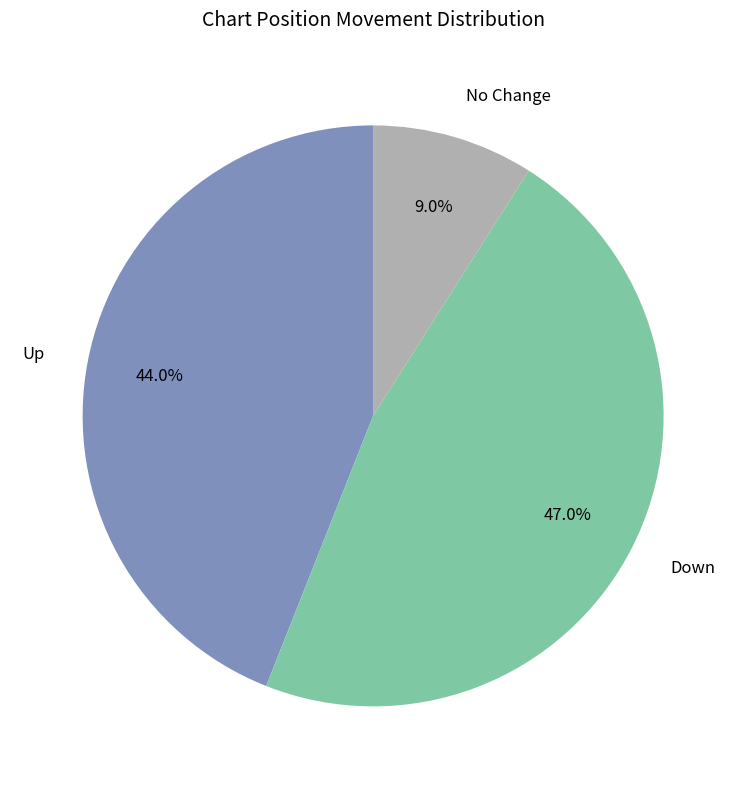

Does any single category account for the majority?

No